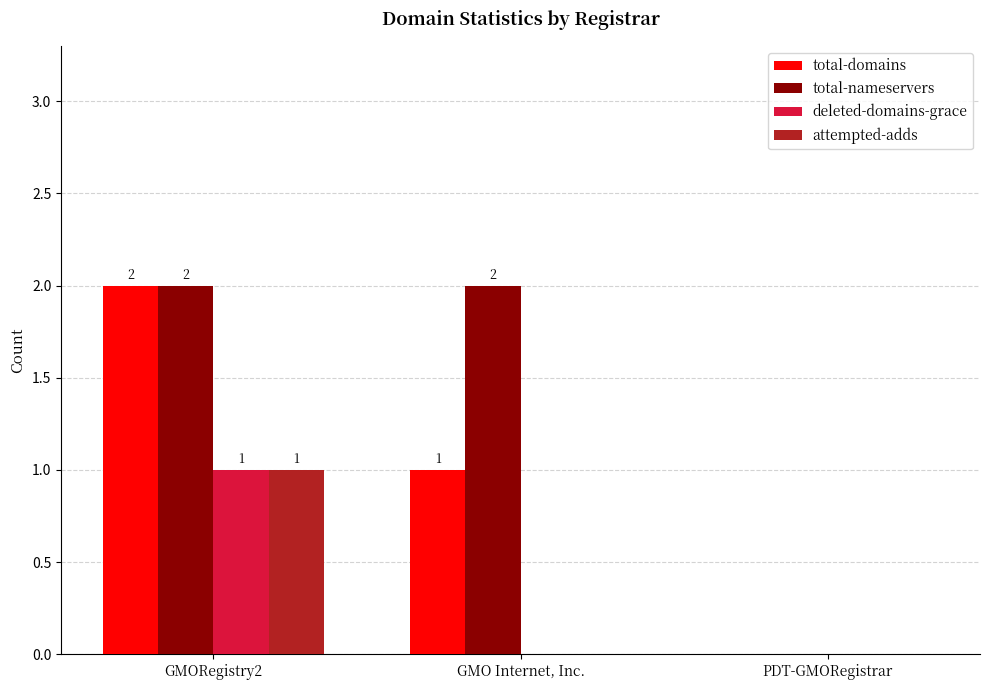

Which series changed the most between GMO Internet, Inc. and PDT-GMORegistrar?

total-nameservers